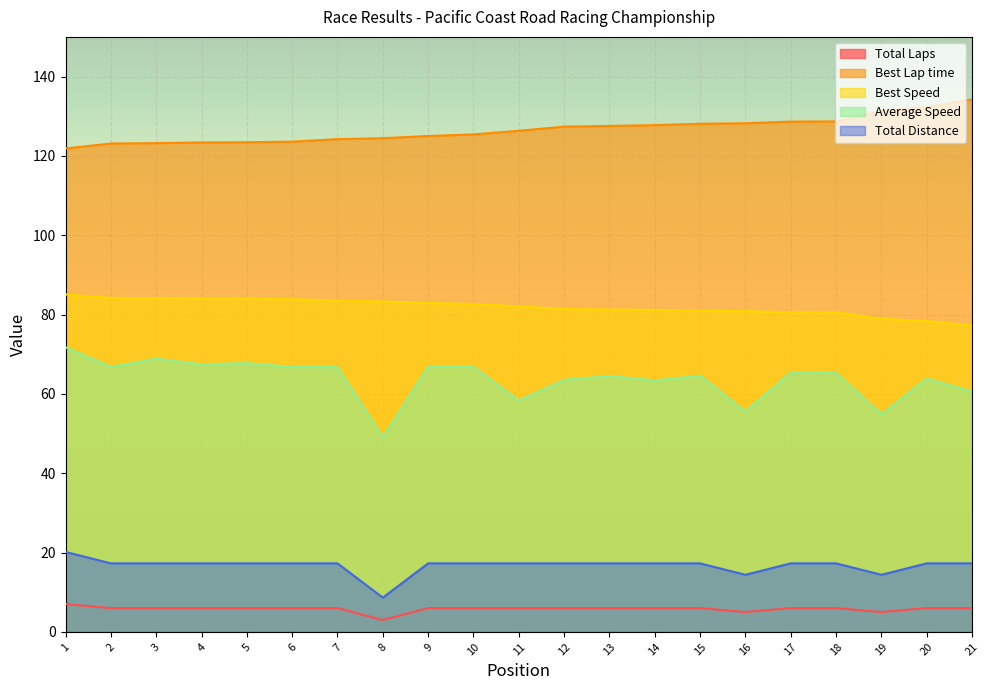

How many data points in Total Laps are less than 6?

3